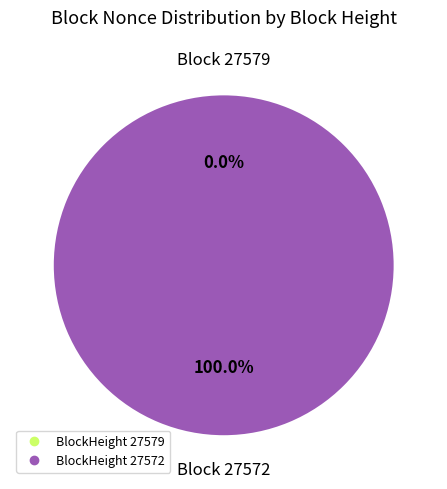

To the nearest percent, what is the difference between the largest and smallest slice percentages?

100%